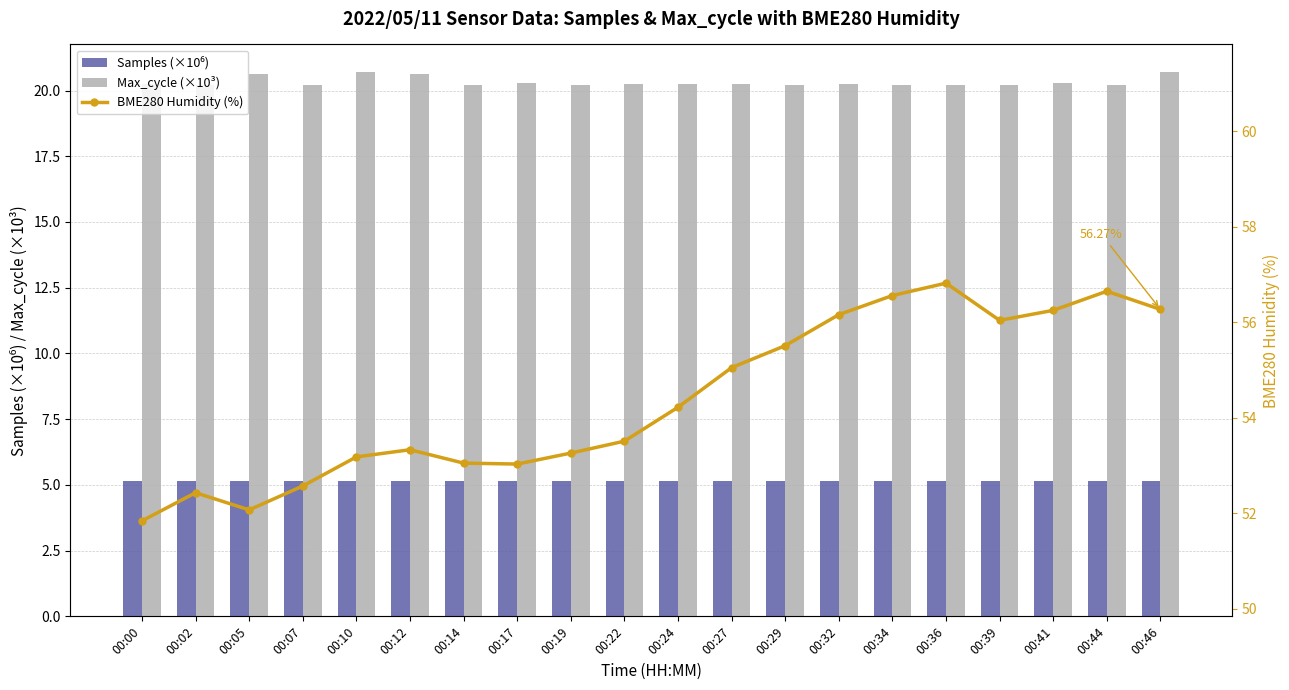

Which series has the largest total across all categories?

BME280 Humidity (%)